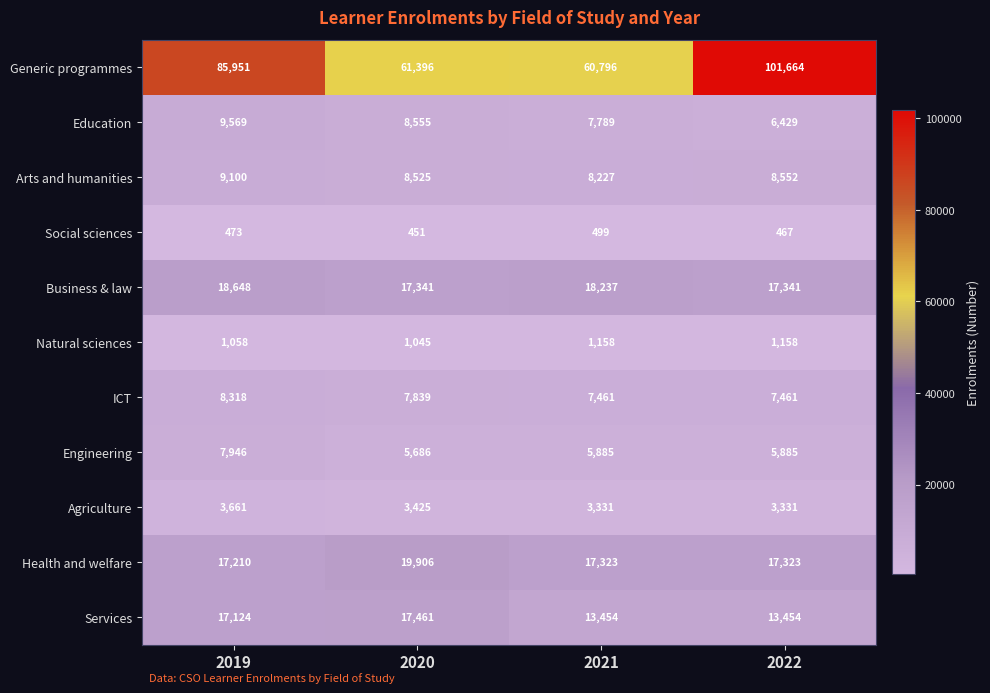

Which series changed the most between 2020 and 2021?

Services